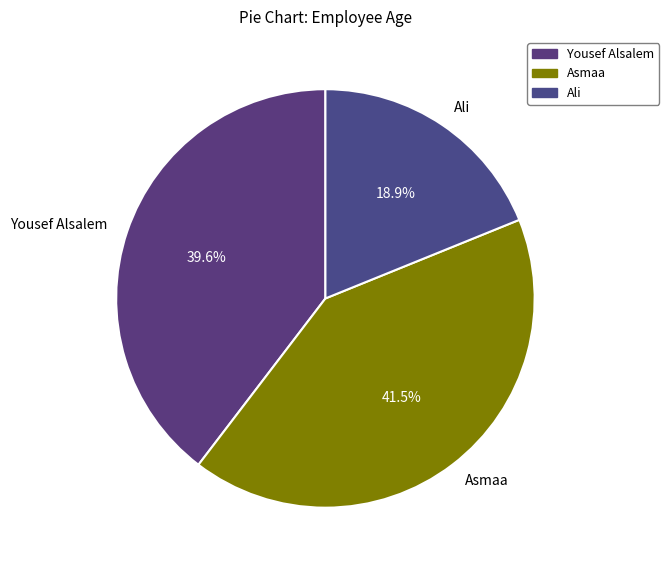

Which has a higher value, Asmaa or Yousef Alsalem?

Asmaa